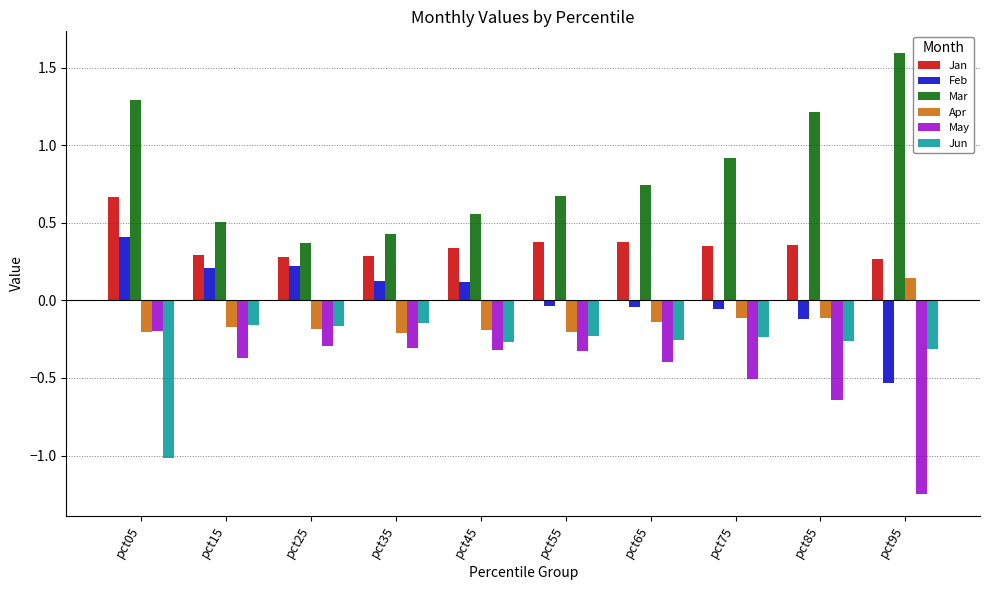

What is the maximum value shown in the chart?

1.6